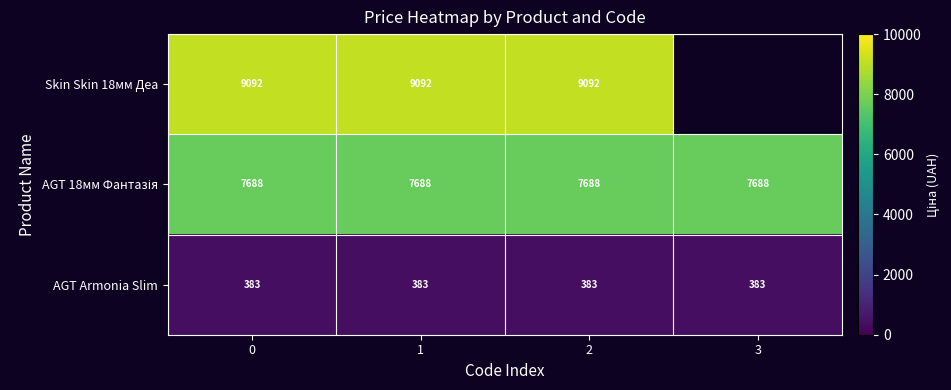

How many categories are shown in the chart?

4